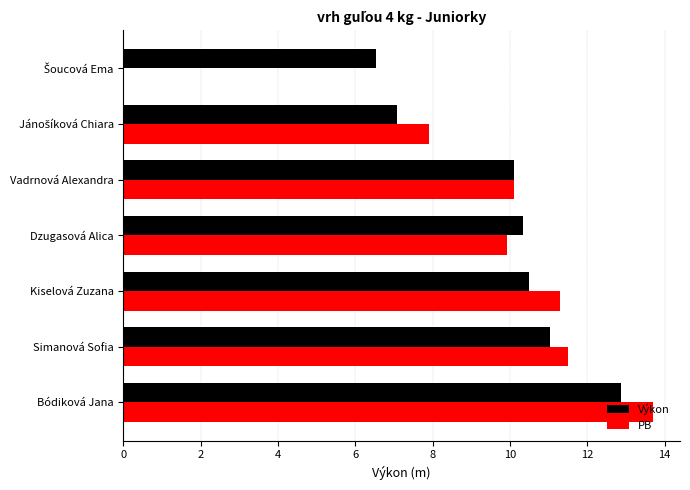

At which category is the sum across all series the highest?

Bódiková Jana